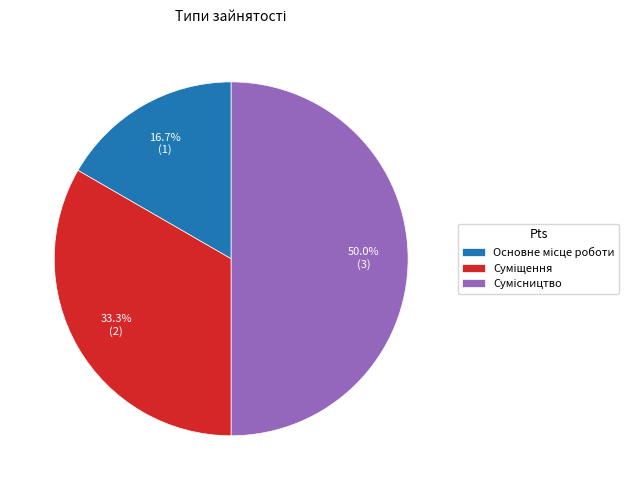

Does any single category account for the majority?

No